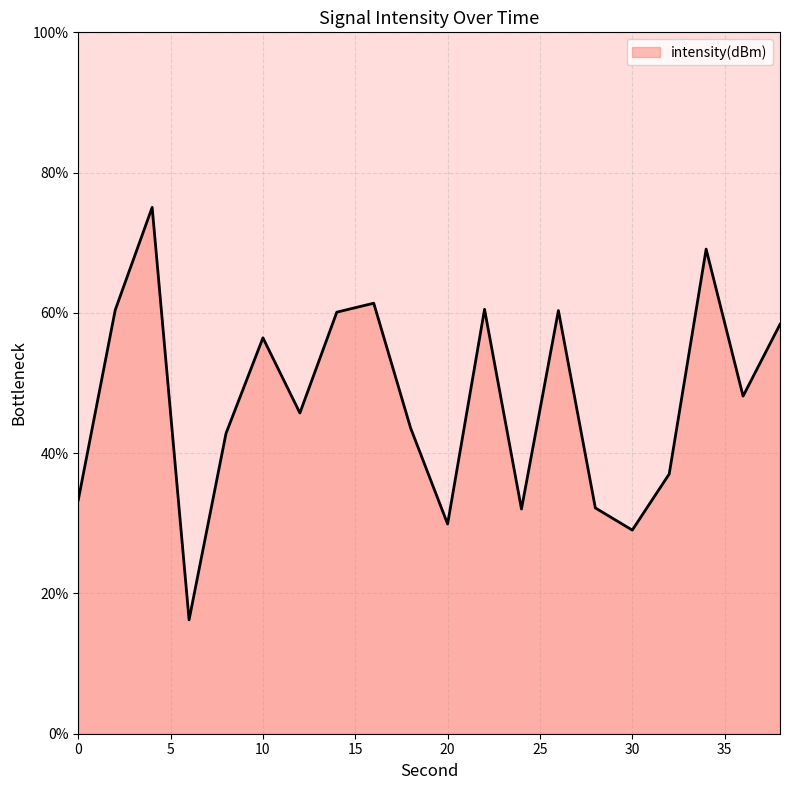

What is the smallest value displayed?

16.2